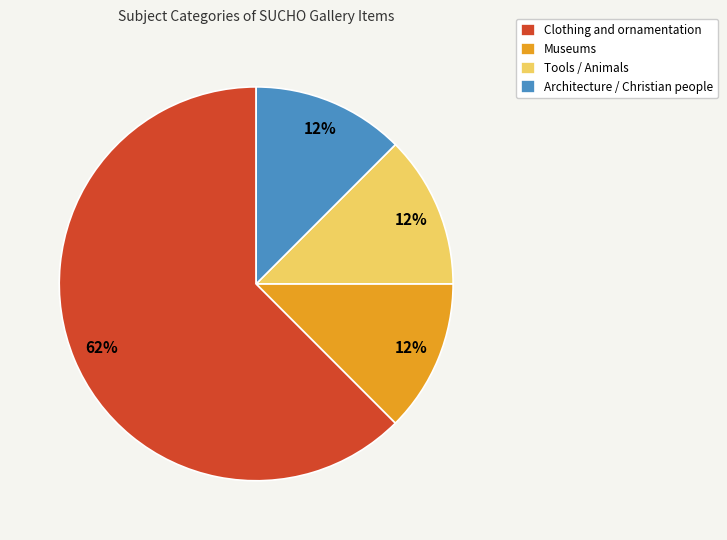

True or false: Museums accounts for 12% of the total.

True